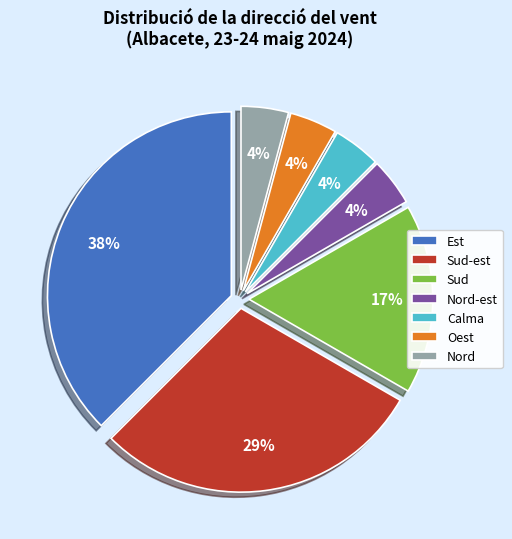

To the nearest percent, what percentage of the pie is Calma?

4%